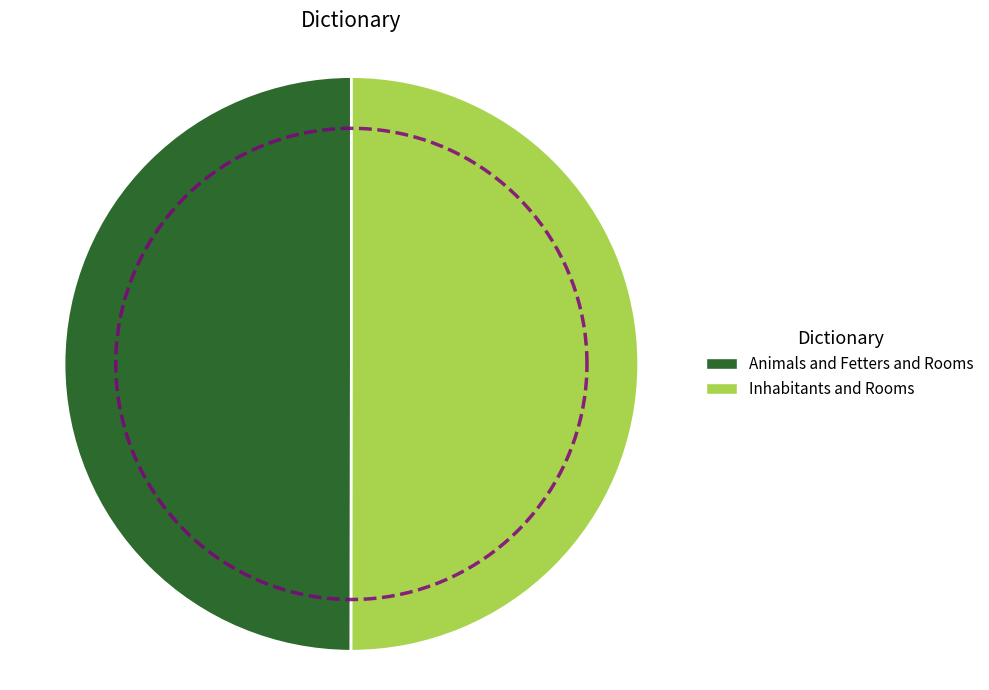

Is it true that Animals and Fetters and Rooms is 43% of the pie?

False